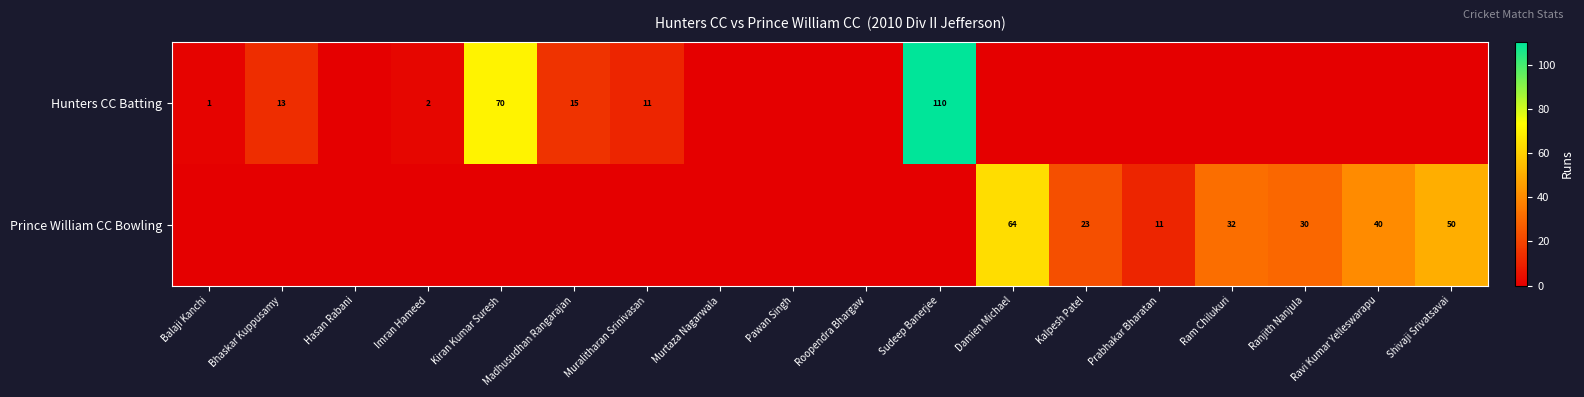

The Hunters CC Batting series shows 2 at Imran Hameed. True or false?

True